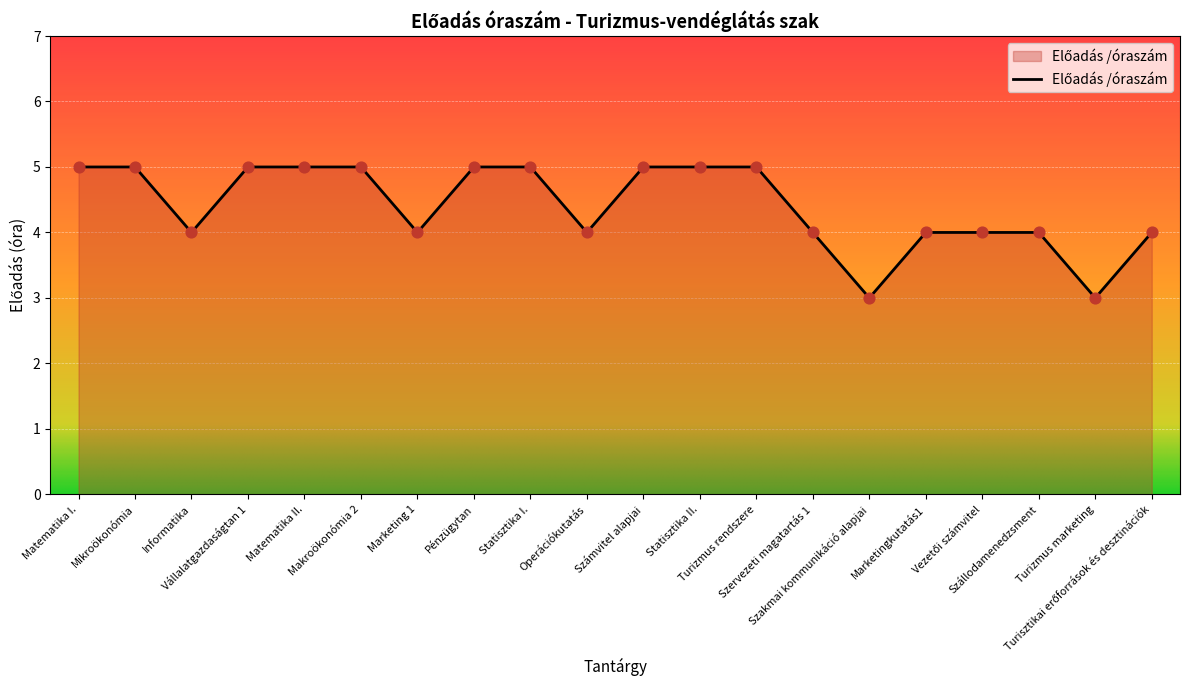

What is the change in value from Turizmus rendszere to Szakmai kommunikáció alapjai?

-2